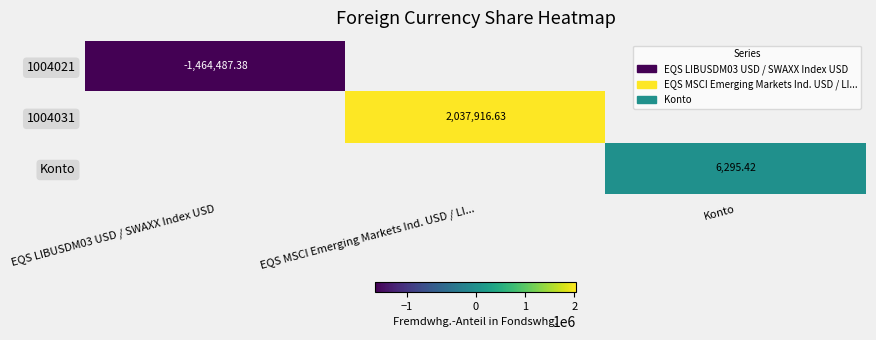

Count the number of data series in this chart.

3